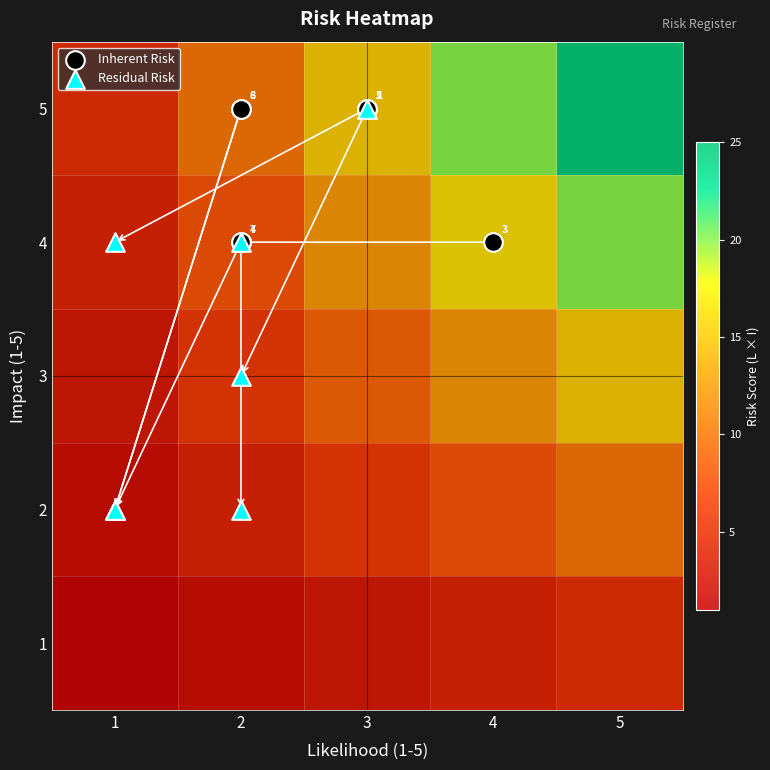

What is the total value across all series at residual_level?

43